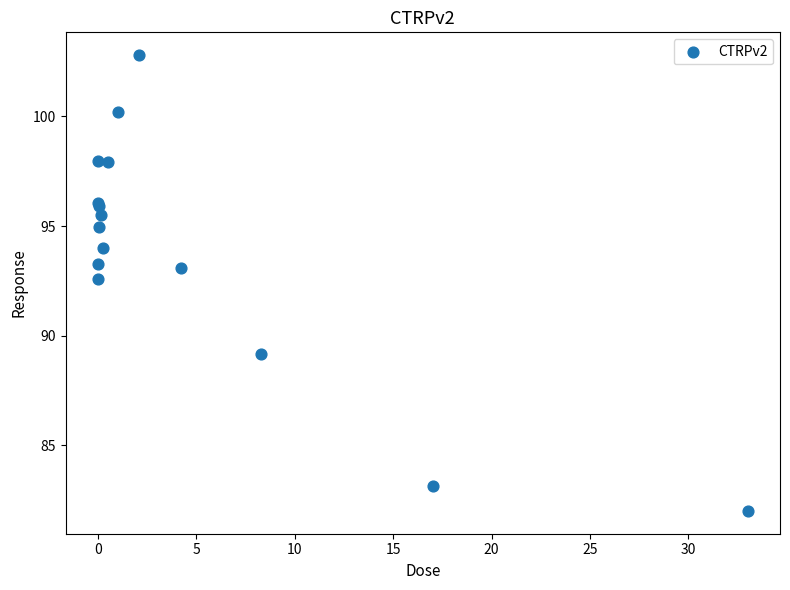

What Y value in the scatter plot is closest to 92?

92.6